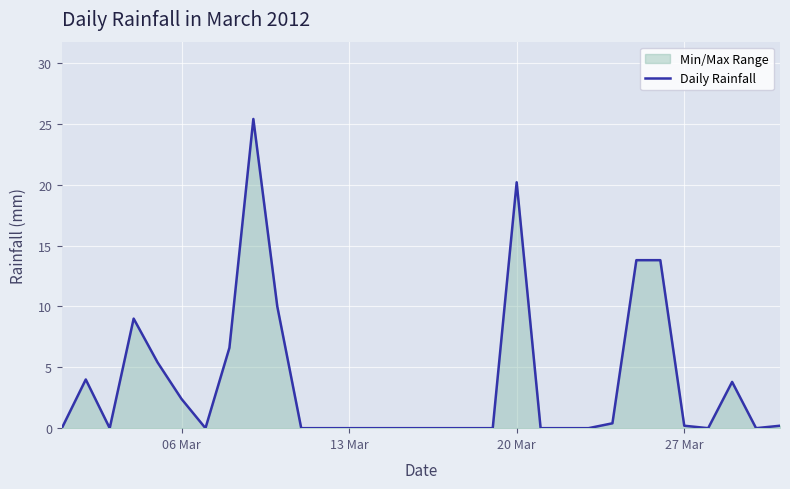

How many lines are shown in the chart?

1